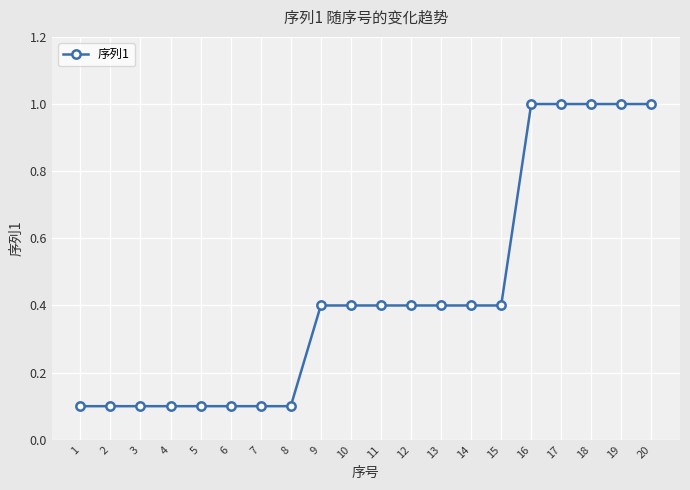

Which has a higher value, 4 or 19?

19